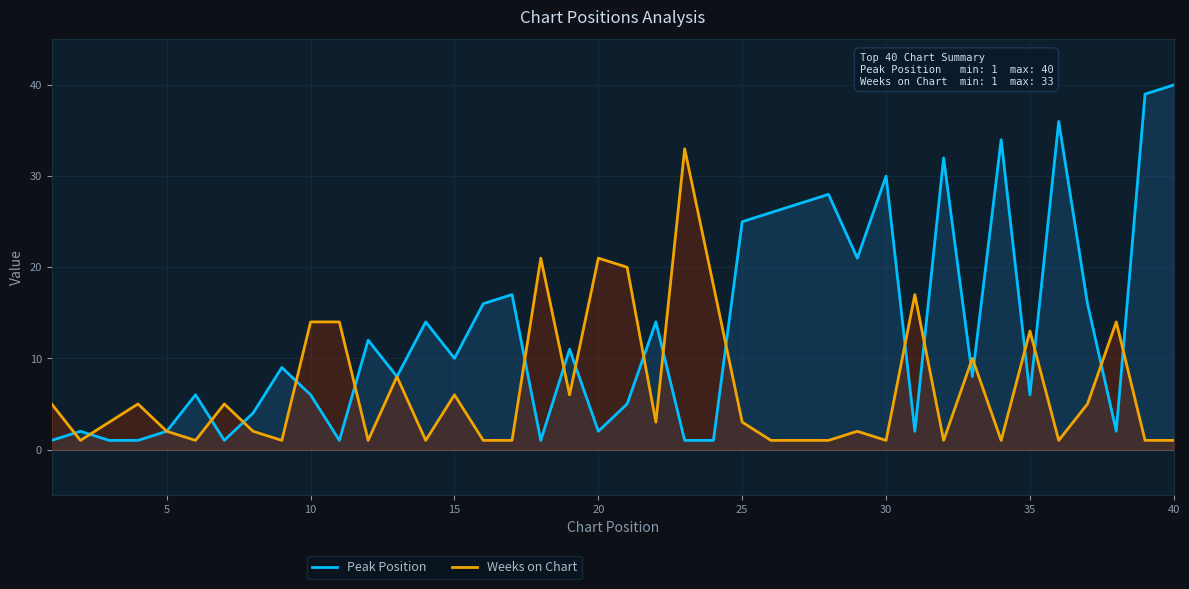

Does the chart display data point markers on the line(s)?

No